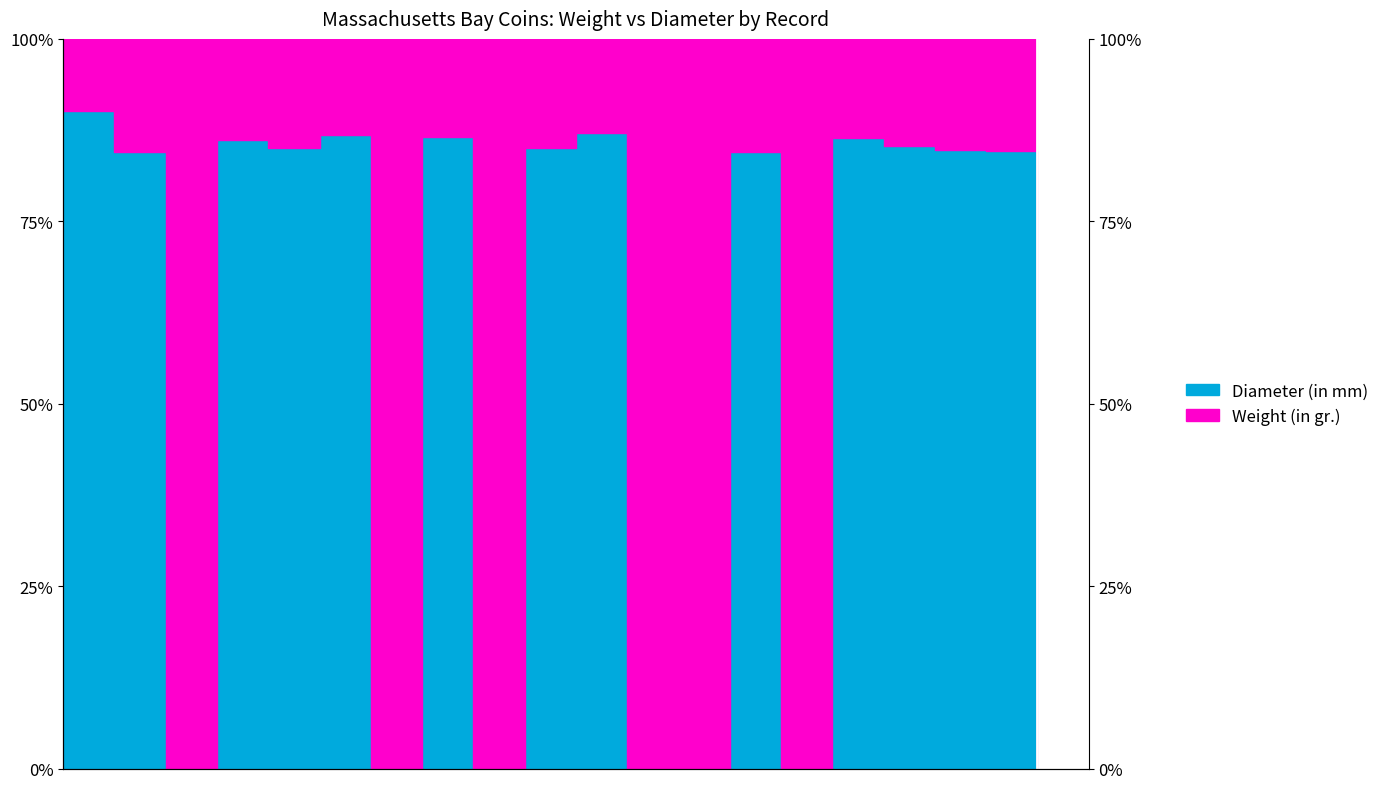

Rank the categories by value from lowest to highest.

1886.3.2, 1911.85.3, 1911.105.673, 0000.999.55424, 0000.999.55425, 1932.17.1, 1943.111.2, 1922.54.8, 0000.999.28443, 1943.111.1, 1932.999.299, 1911.105.674, 1911.85.1, 1923.999.161, 1919.142.6, 1923.160.3, 1911.104.3, 1911.85.2, 1858.11.1, 0000.999.28442